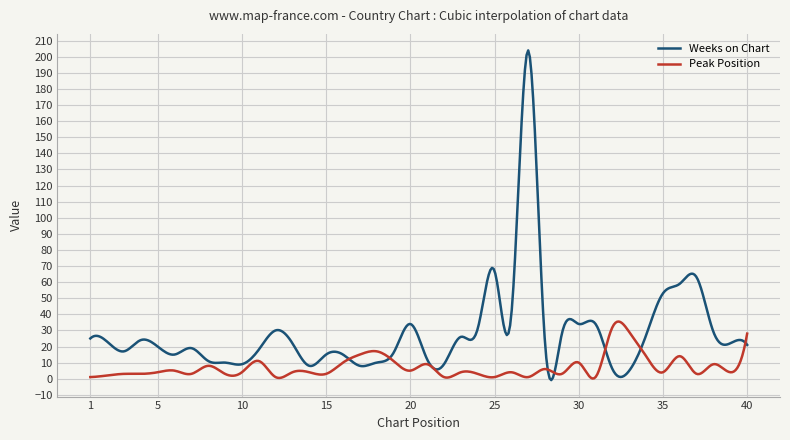

Which series has the widest spread of values?

Weeks on Chart